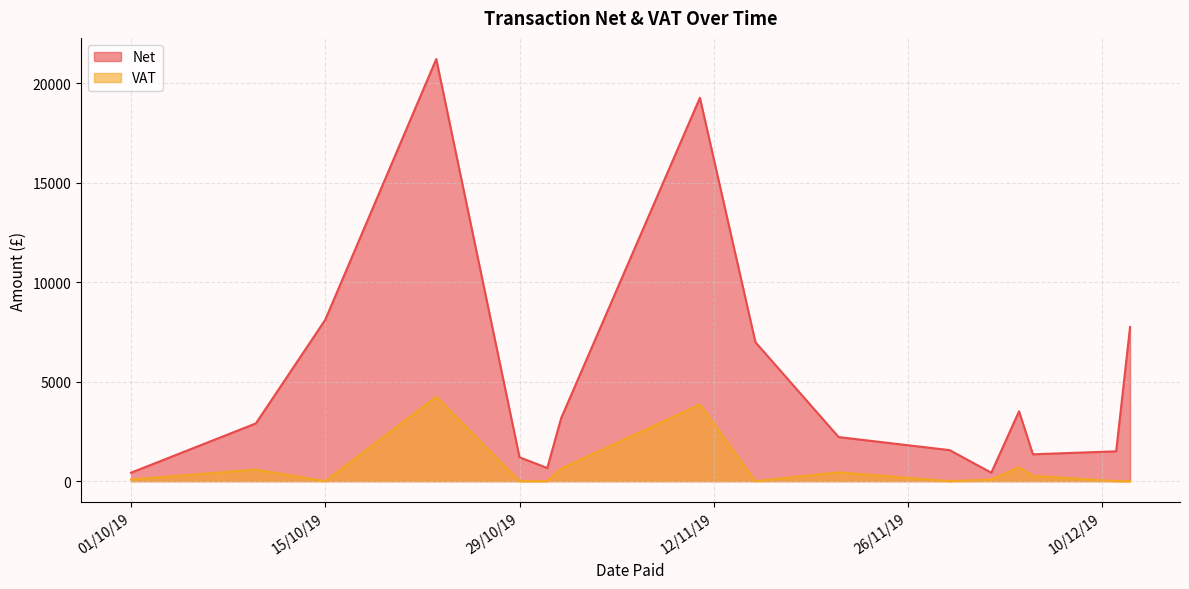

What is the average value of the VAT series?

681.0